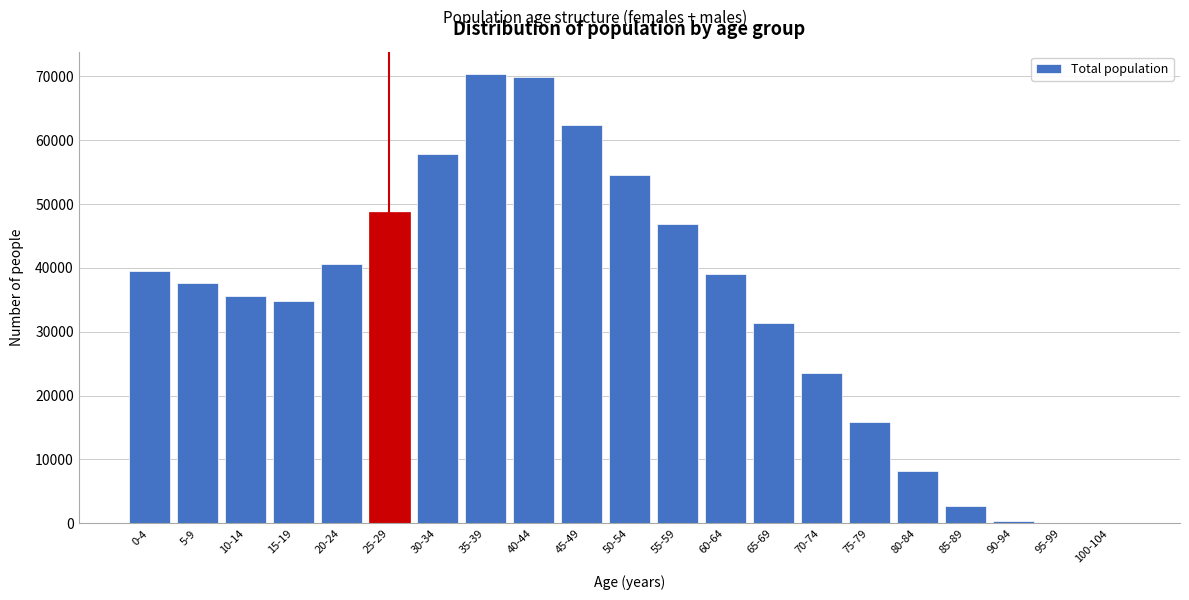

What is the greatest value displayed?

70291